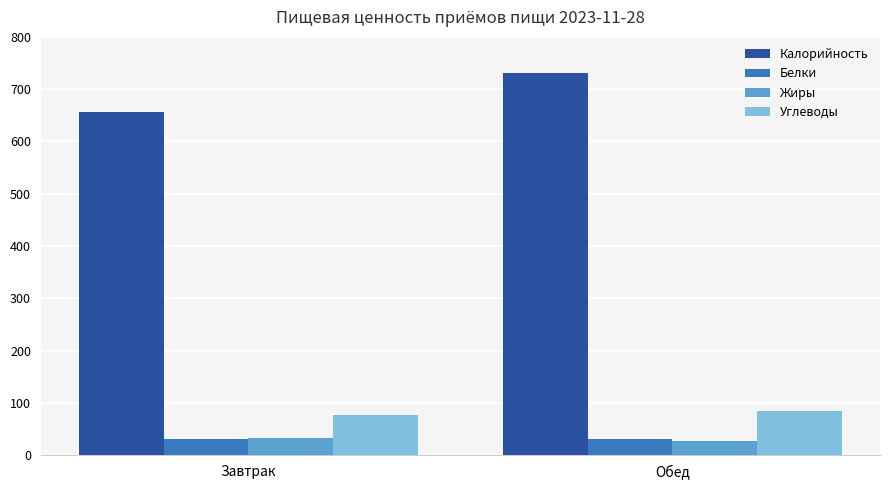

Rank the categories by Жиры value from highest to lowest.

Завтрак, Обед